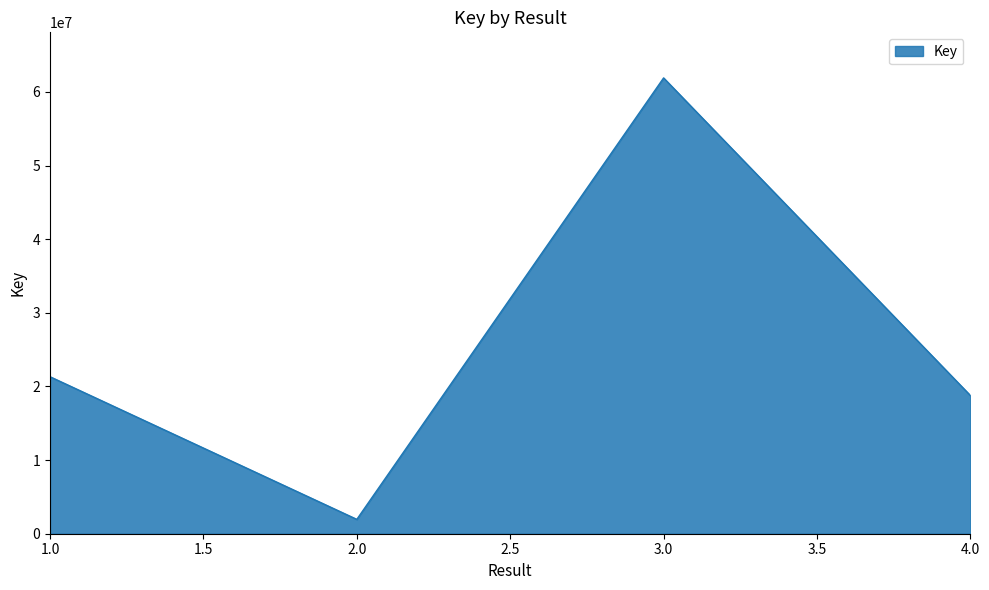

What is the difference between the second highest and second lowest values?

2548608